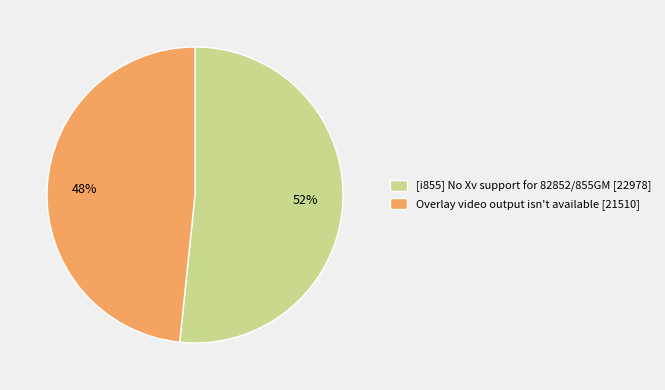

The [i855] No Xv support for 82852/855GM slice represents 52% of the pie. True or false?

True